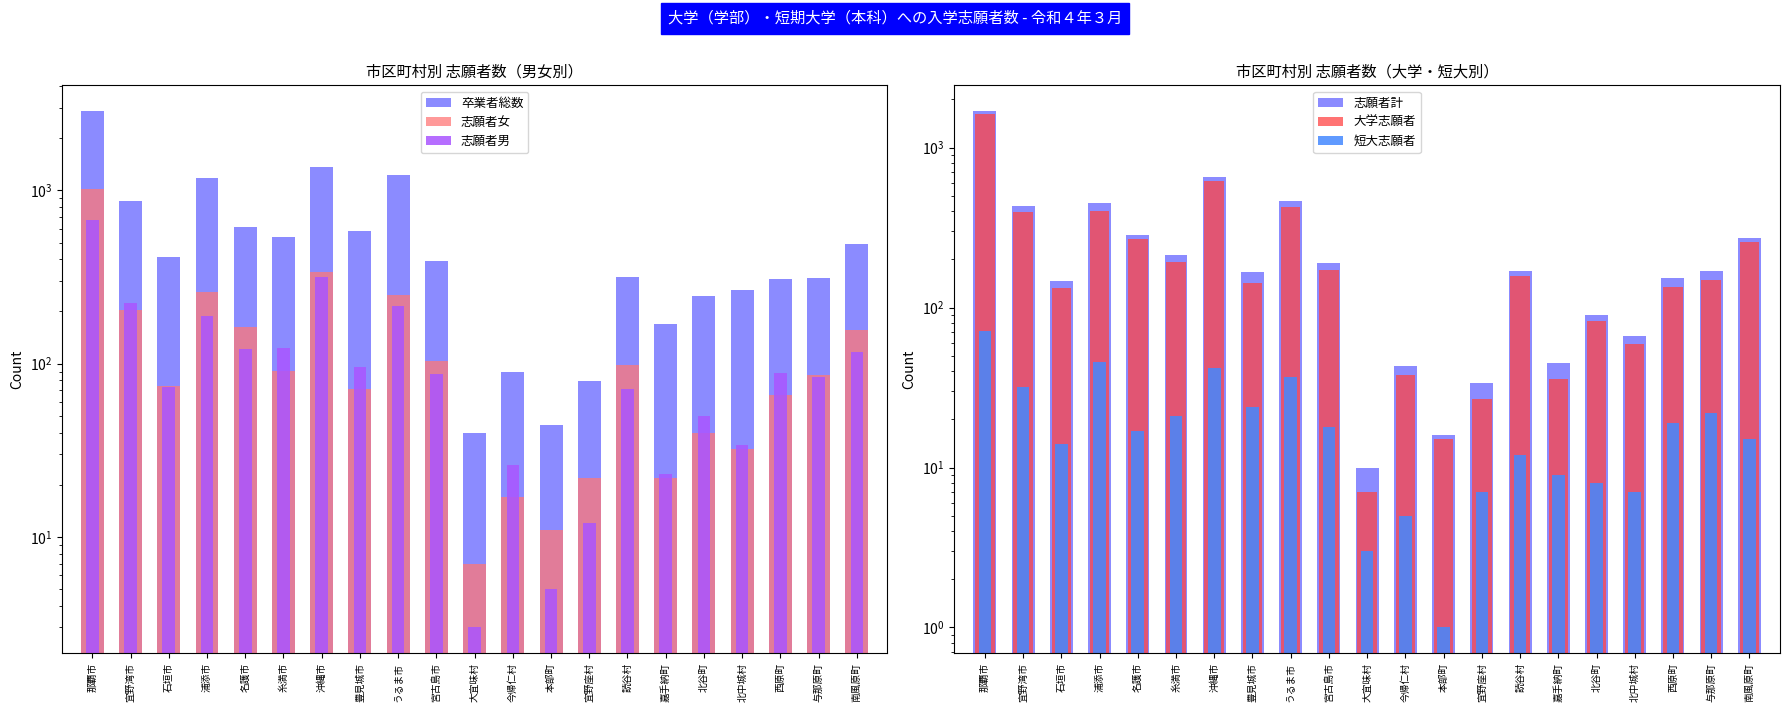

How many bars are there in each group?

6